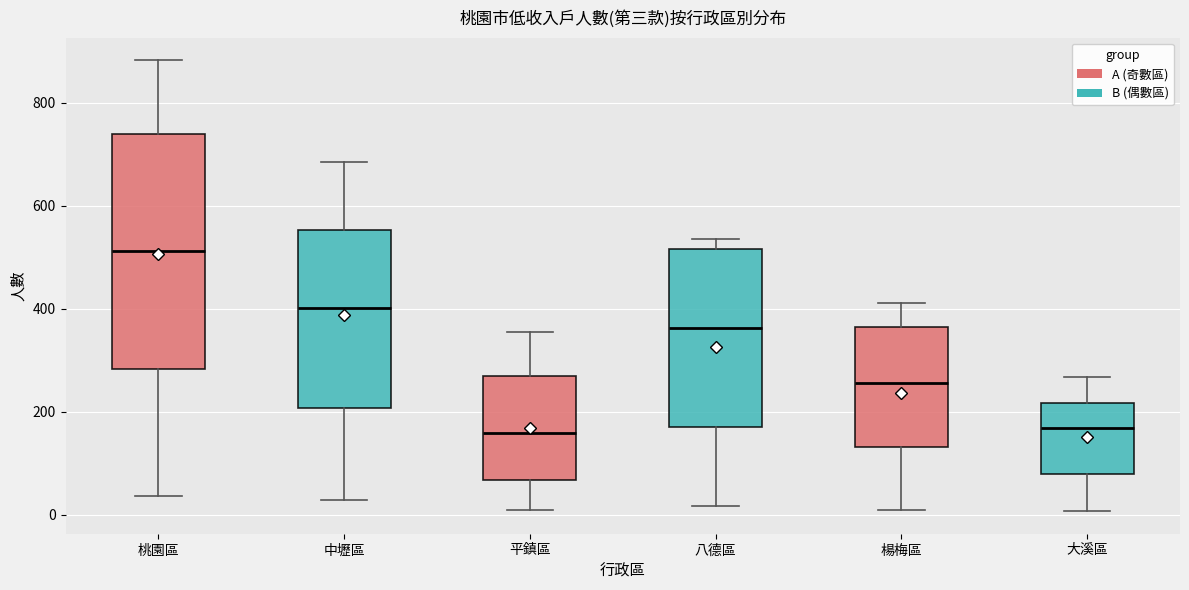

Which box's median line is the highest?

桃園區